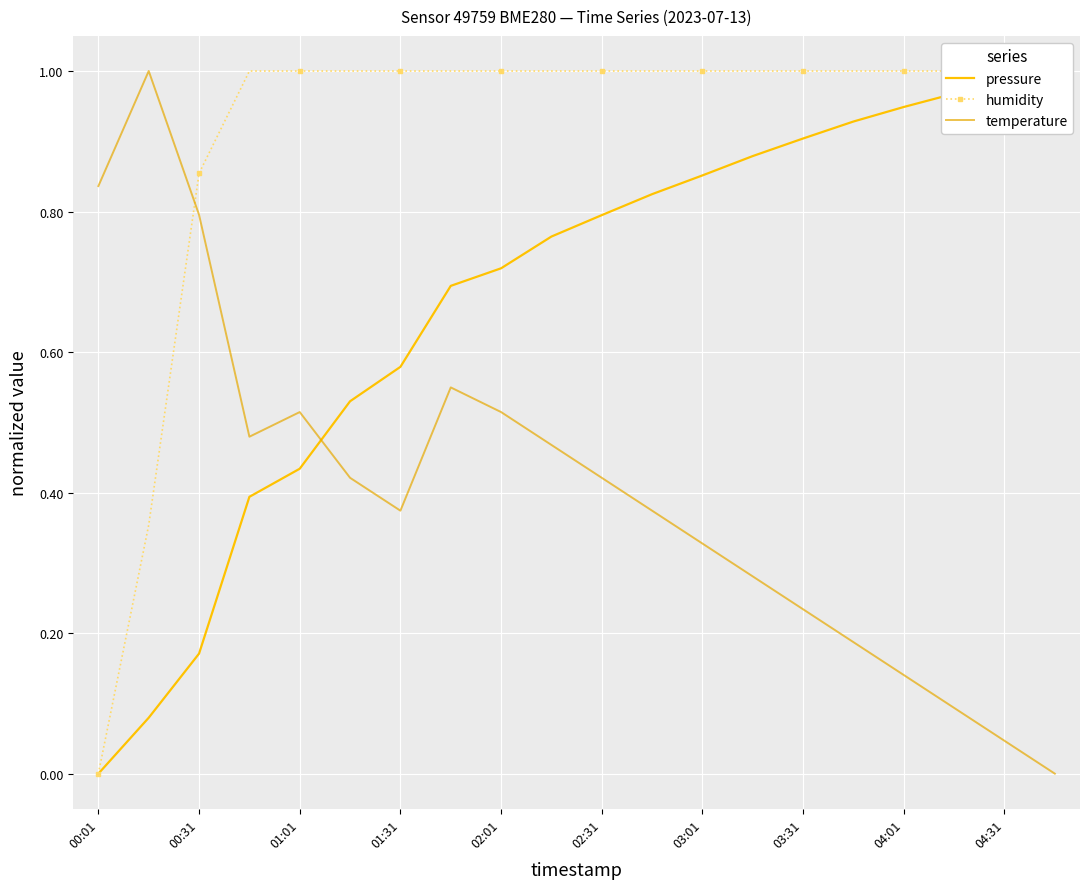

Reading left to right, transcribe all the data shown in this chart.

pressure: 0.0	0.1	0.2	0.4	0.4	0.5	0.6	0.7	0.7	0.8	0.8	0.8	0.9	0.9	0.9	0.9	0.9	1.0	1.0	1.0
humidity: 0.0	0.4	0.9	1.0	1.0	1.0	1.0	1.0	1.0	1.0	1.0	1.0	1.0	1.0	1.0	1.0	1.0	1.0	1.0	1.0
temperature: 0.8	1.0	0.8	0.5	0.5	0.4	0.4	0.5	0.5	0.5	0.4	0.4	0.3	0.3	0.2	0.2	0.1	0.1	0.0	0.0